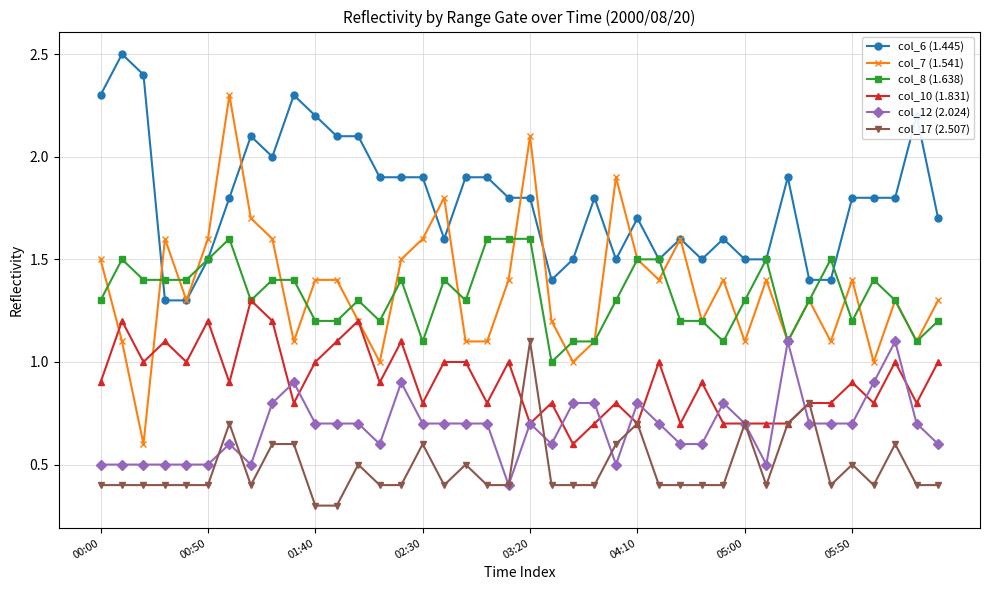

Does the chart have visible grid lines?

Yes